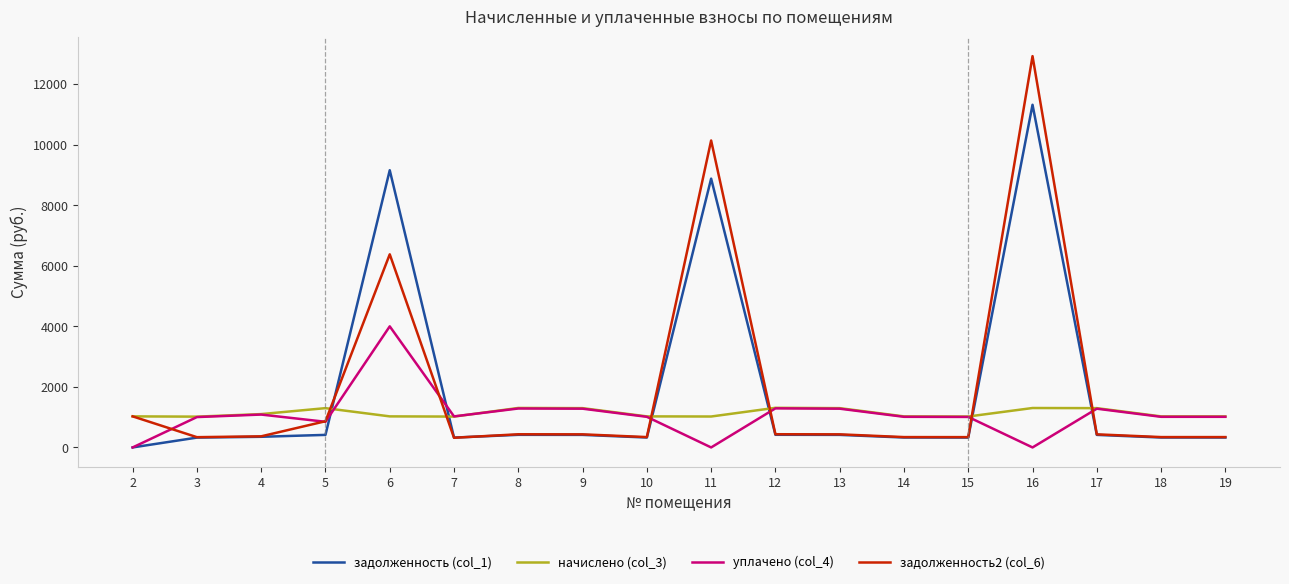

At which label is задолженность2 (col_6) closest to 6622?

6